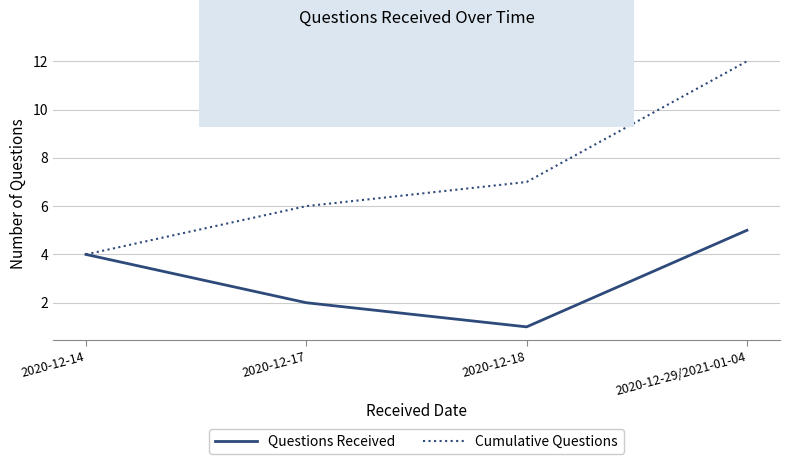

How many categories are shown in the chart?

4